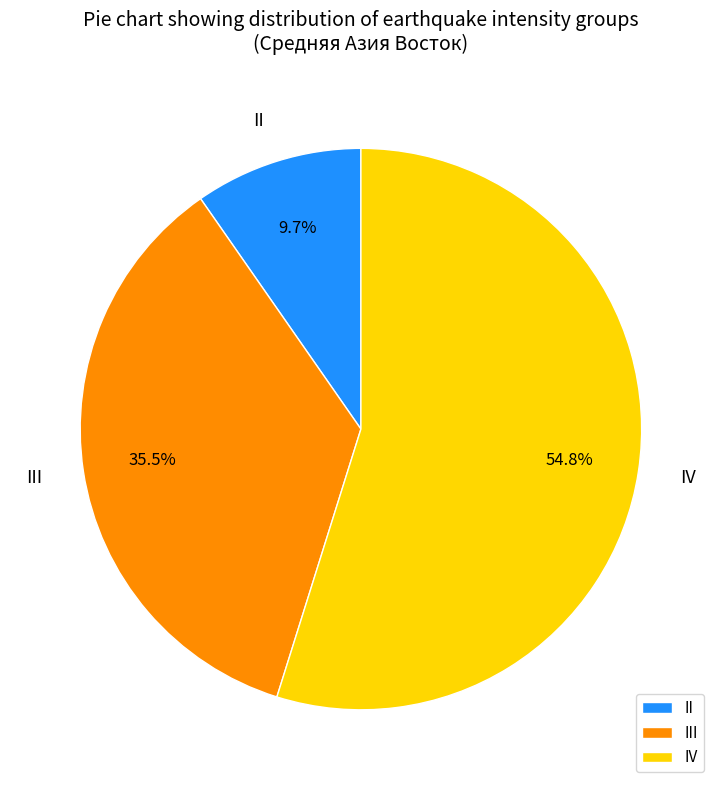

Count the number of slices in the pie.

3